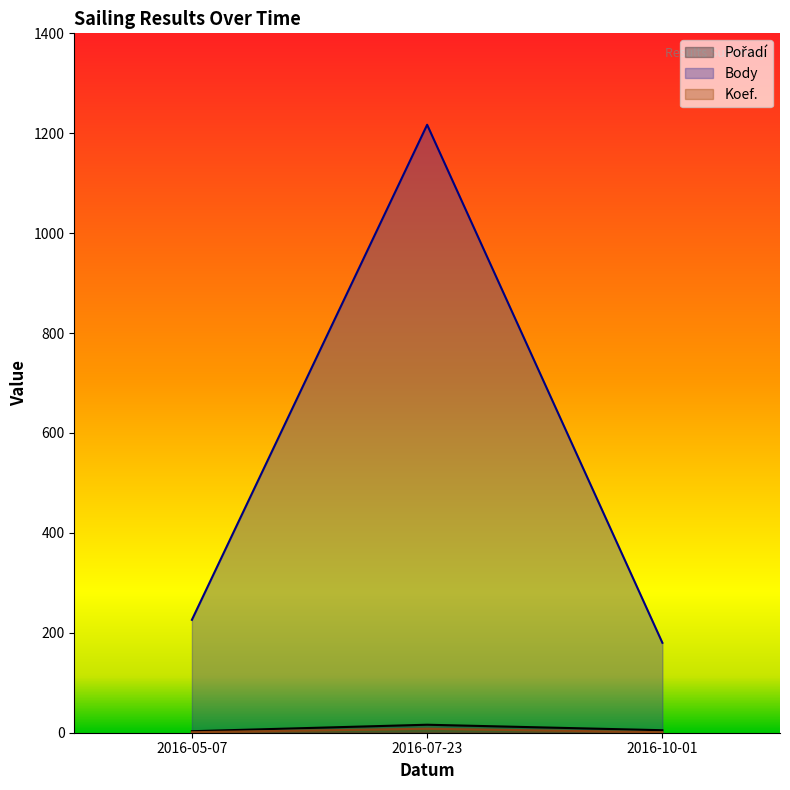

What is the difference between the Pořadí (line) values at 2016-07-23 and 2016-05-07?

13